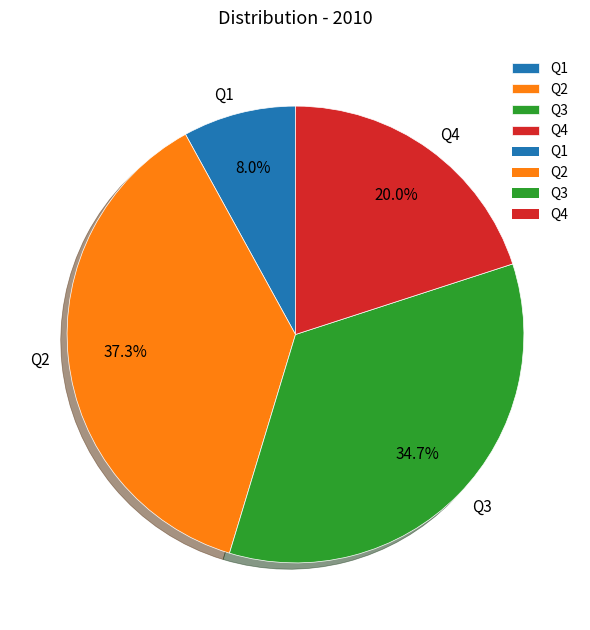

Count the number of slices in the pie.

4